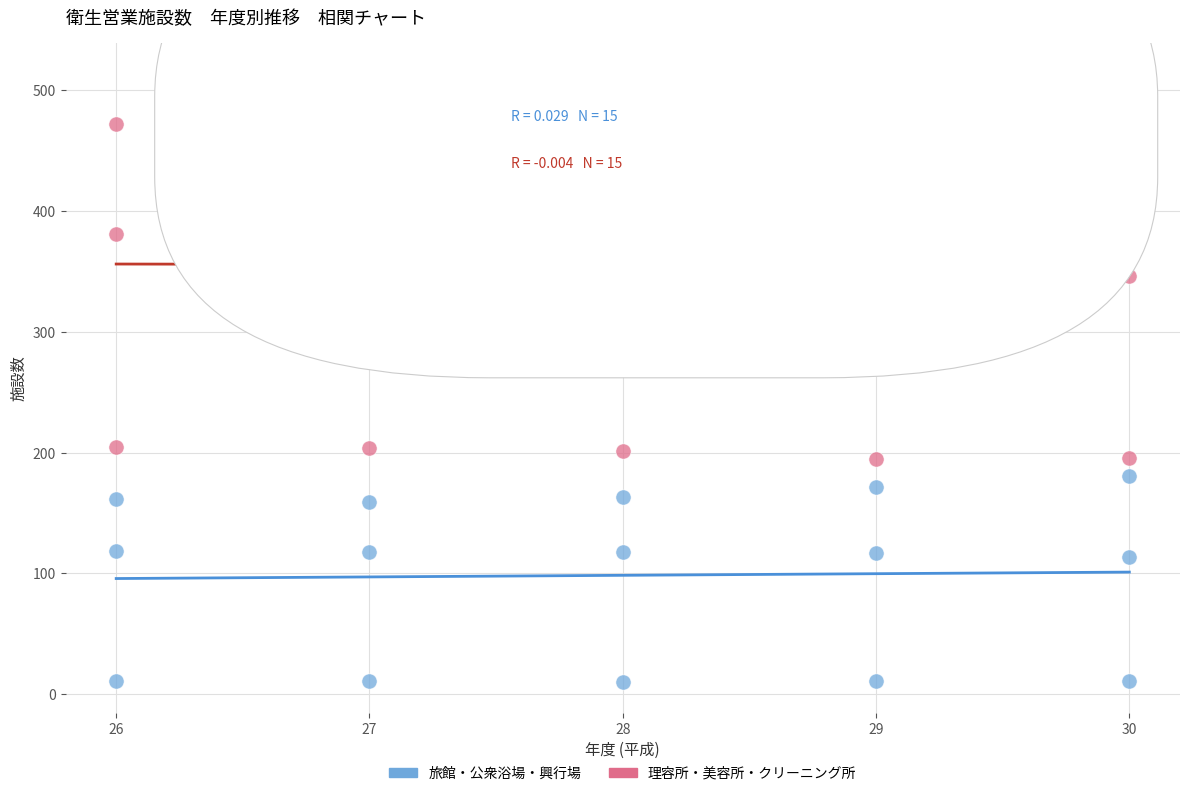

Across all data points, what is the range of Y values (max minus min)?

504